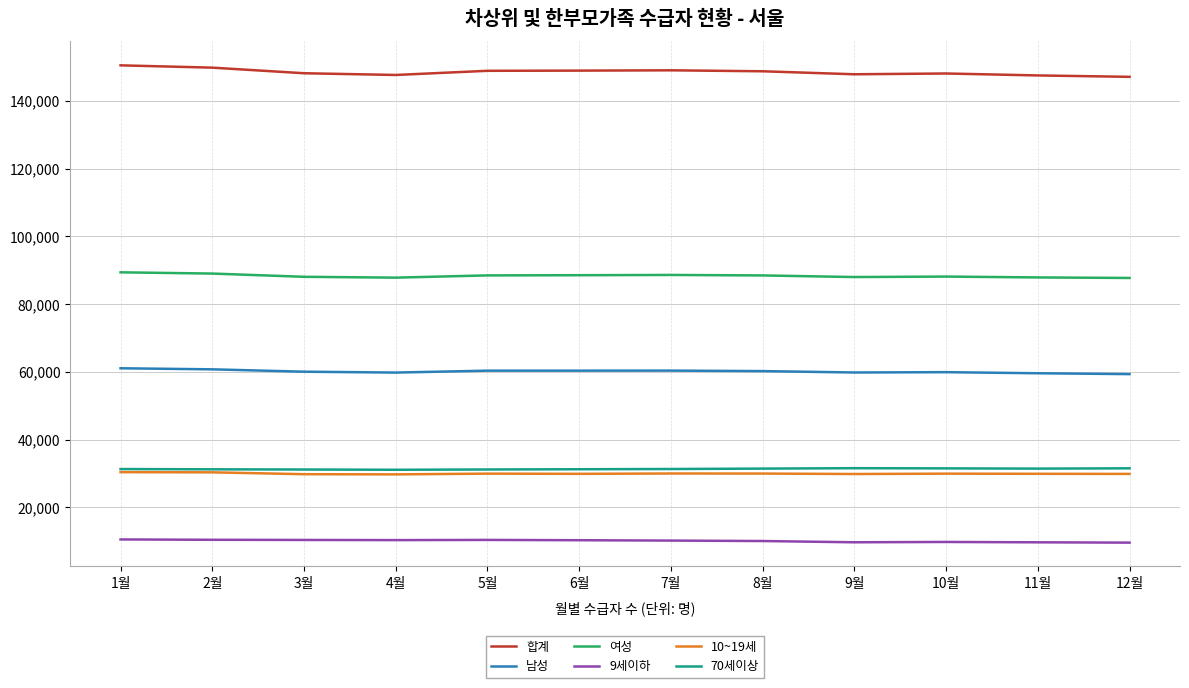

Is the value of 여성 at 12월 greater than the value of 70세이상 at 8월?

Yes